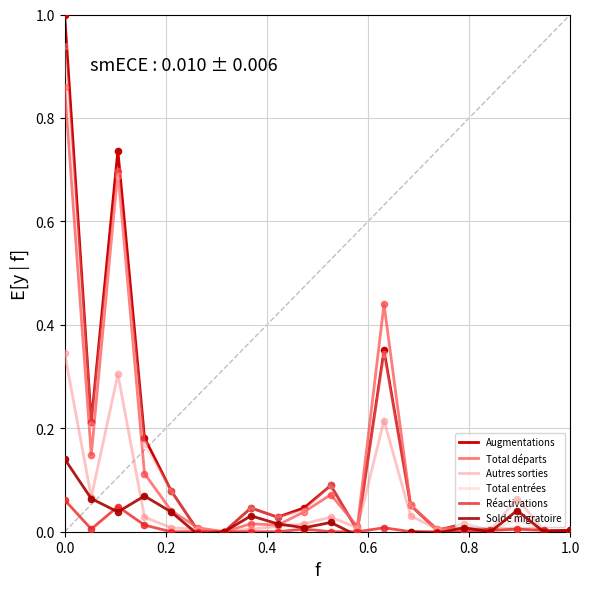

What are all the series names shown in the legend?

Augmentations, Total départs, Autres sorties, Total entrées, Réactivations, Solde migratoire